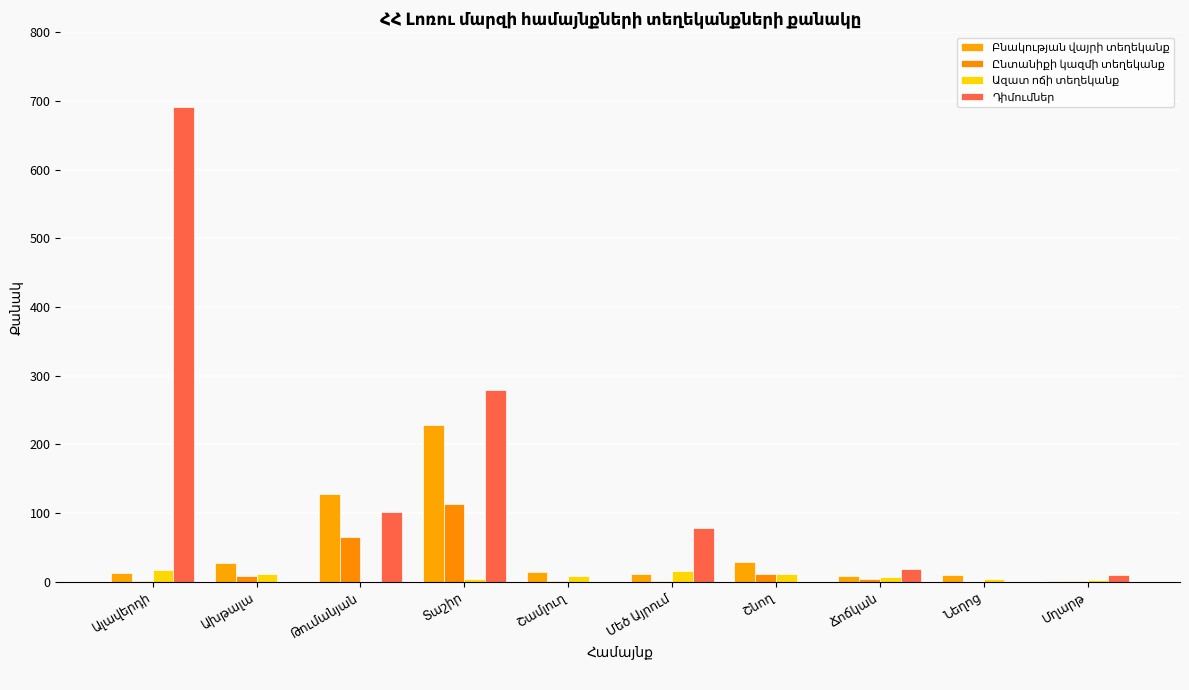

How many data points does each series have?

10